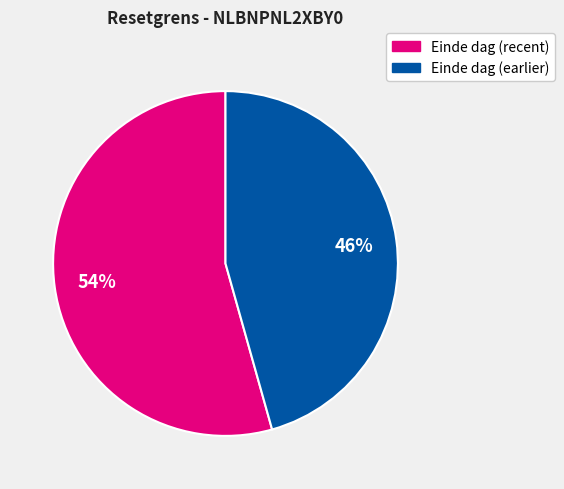

To the nearest percent, what is the average slice percentage?

50%